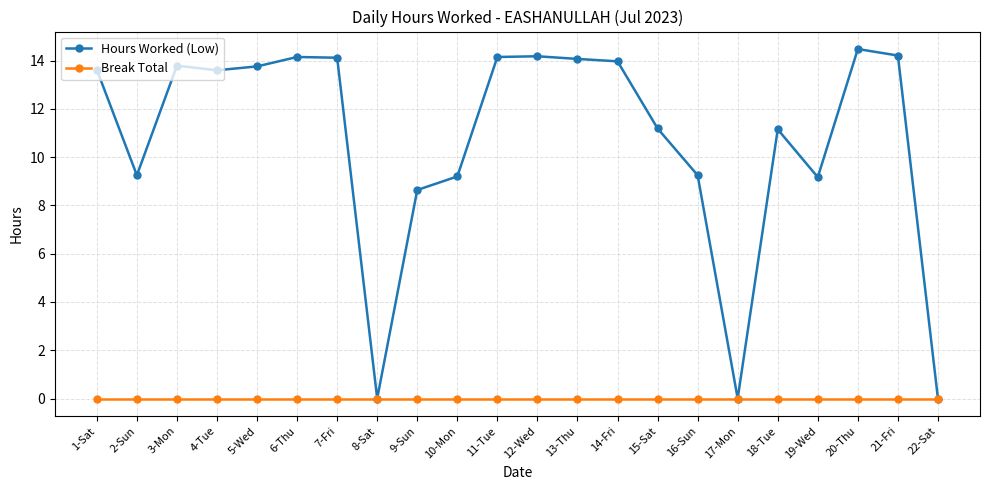

What is the difference between the Hours Worked (Low) values at 5-Wed and 8-Sat?

13.8